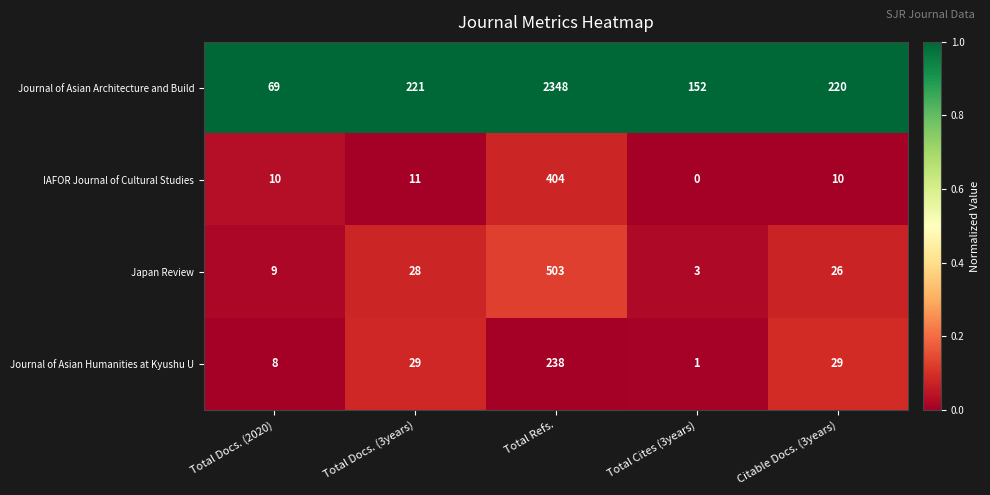

What is the spread (max minus min) of values at Total Docs. (3years)?

210